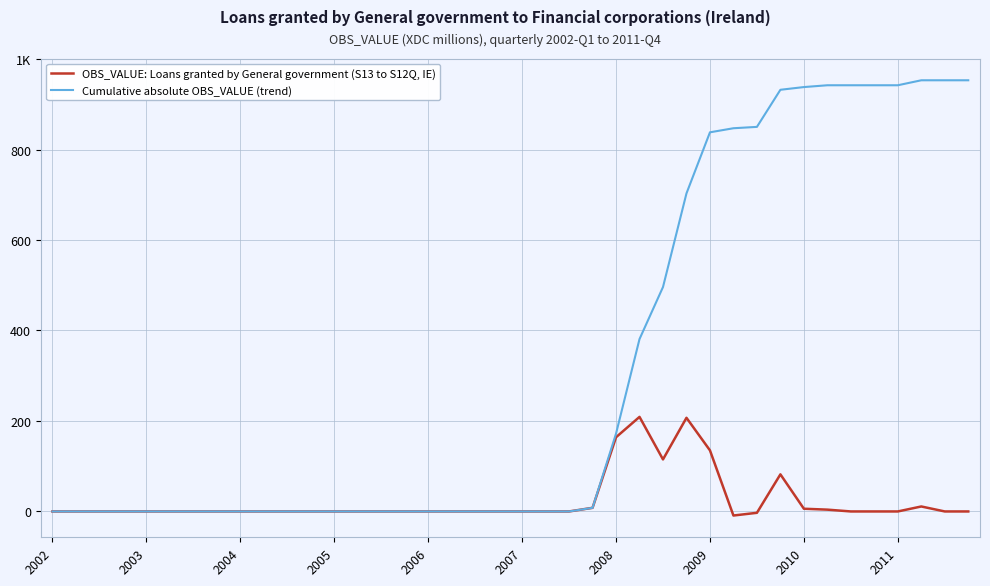

Does the chart have visible grid lines?

Yes